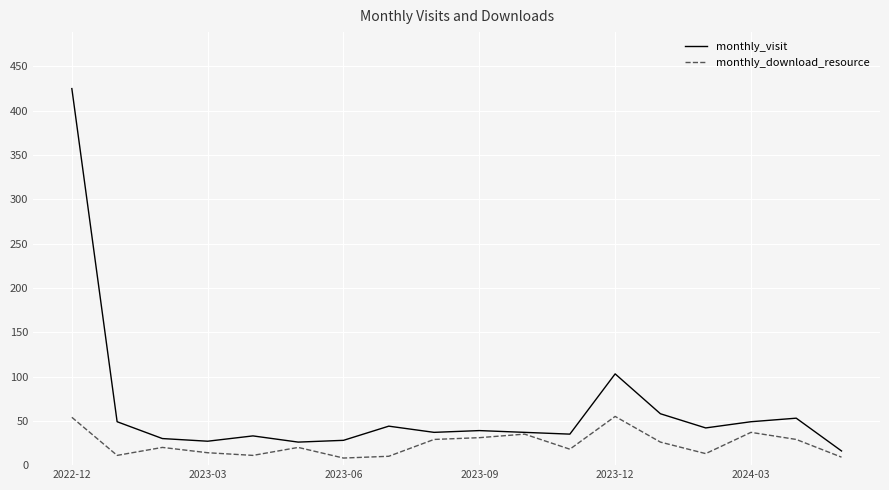

What is the sum of all monthly_download_resource values?

430